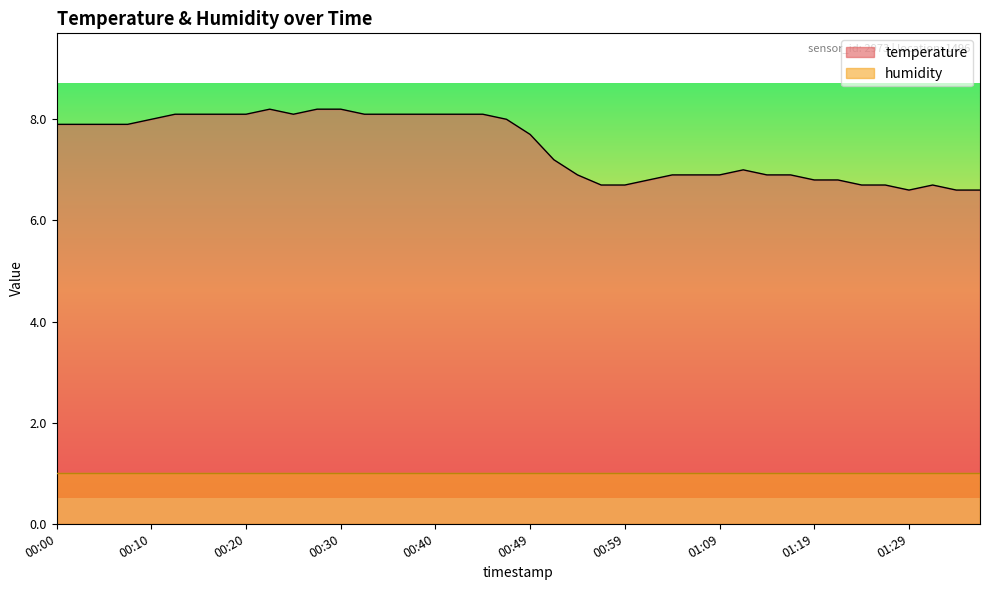

What is the ratio of the value at 01:04 to the value at 00:57?

1.0